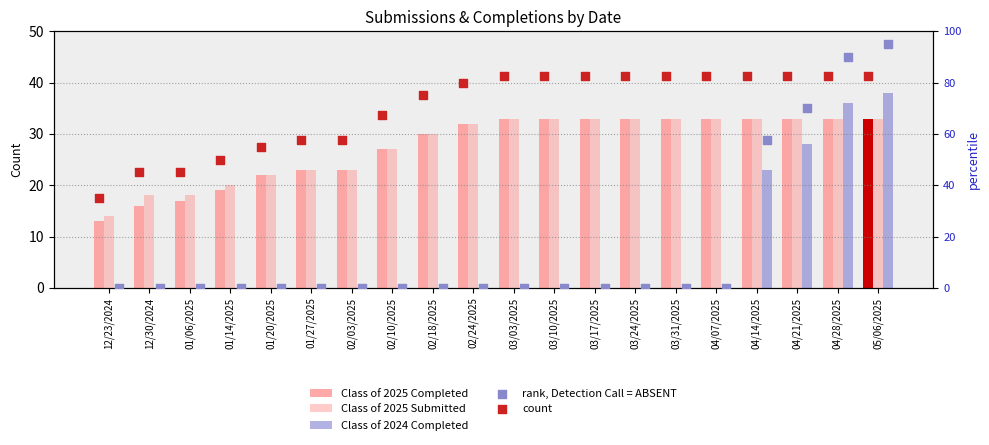

Which series has the largest total across all categories?

count